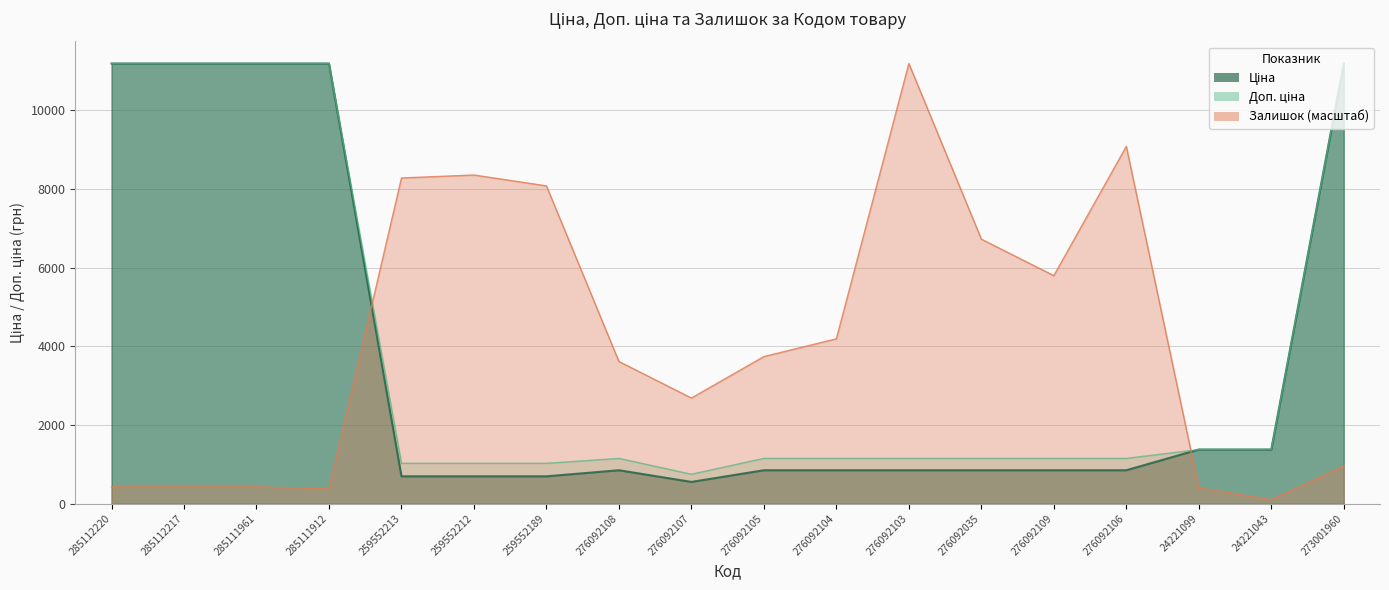

Does the chart have visible grid lines?

Yes